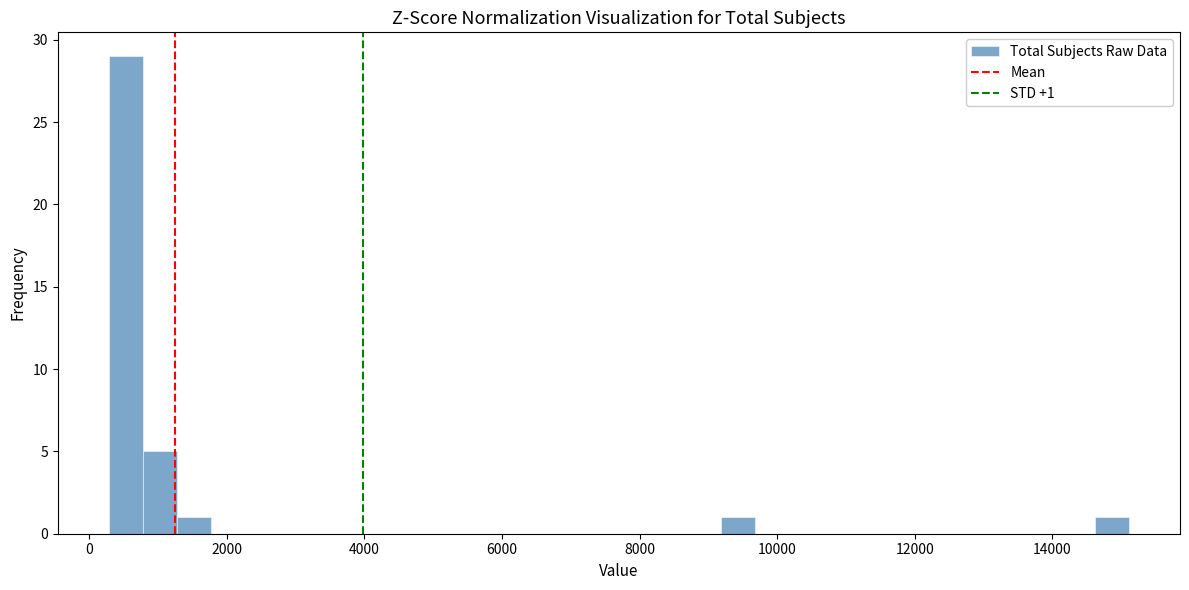

Read against the x-axis, roughly where is the centre of the tallest bar?

600